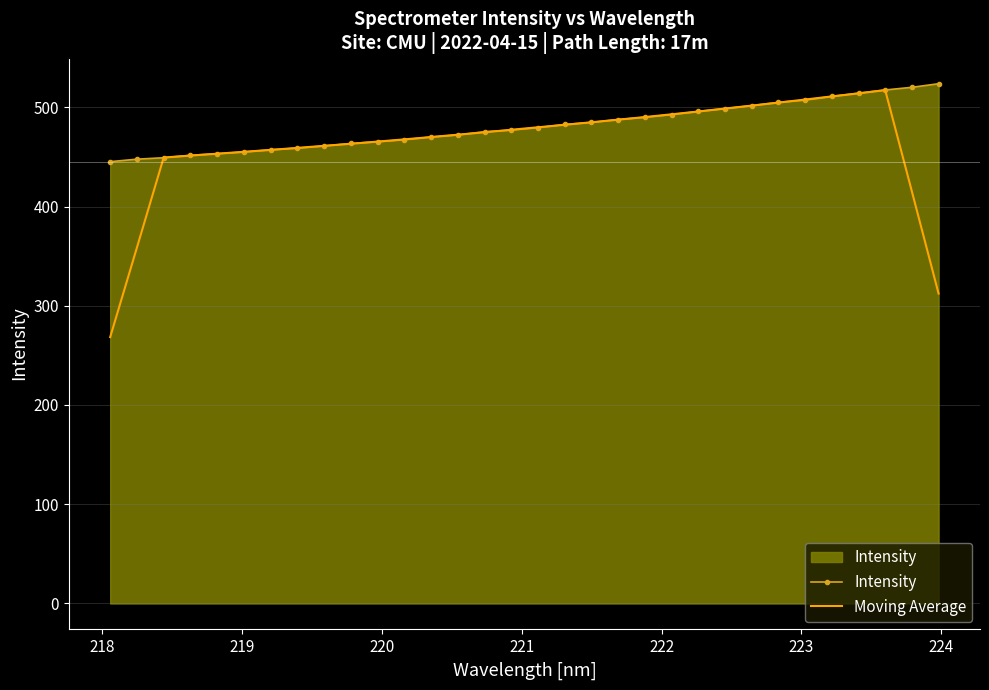

What is the minimum value for Moving Average?

268.4